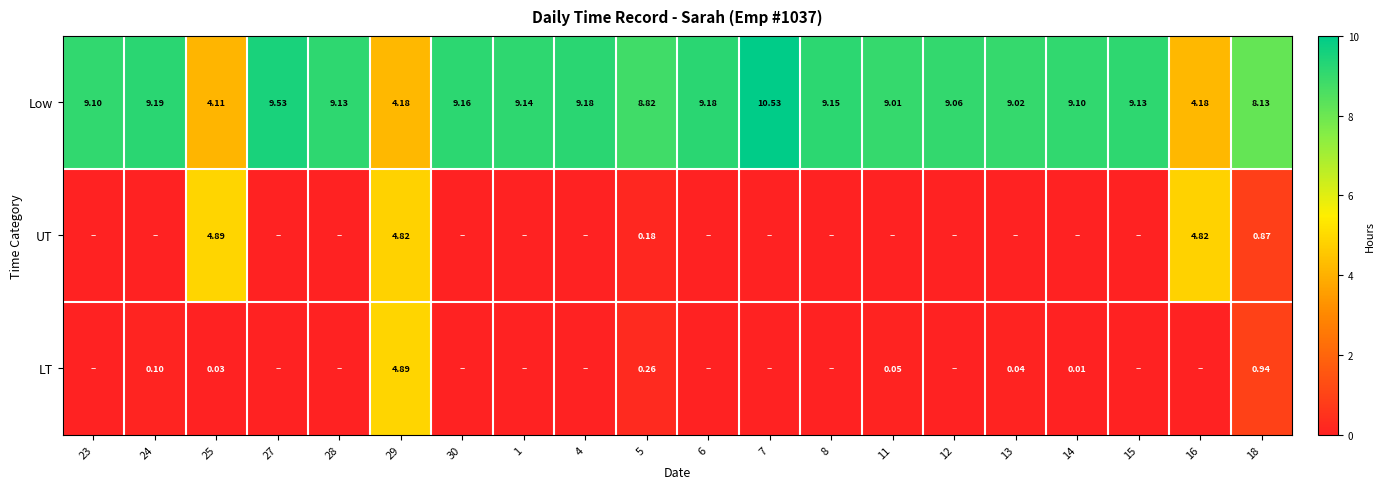

What is the approximate value of Low at 11?

9.0